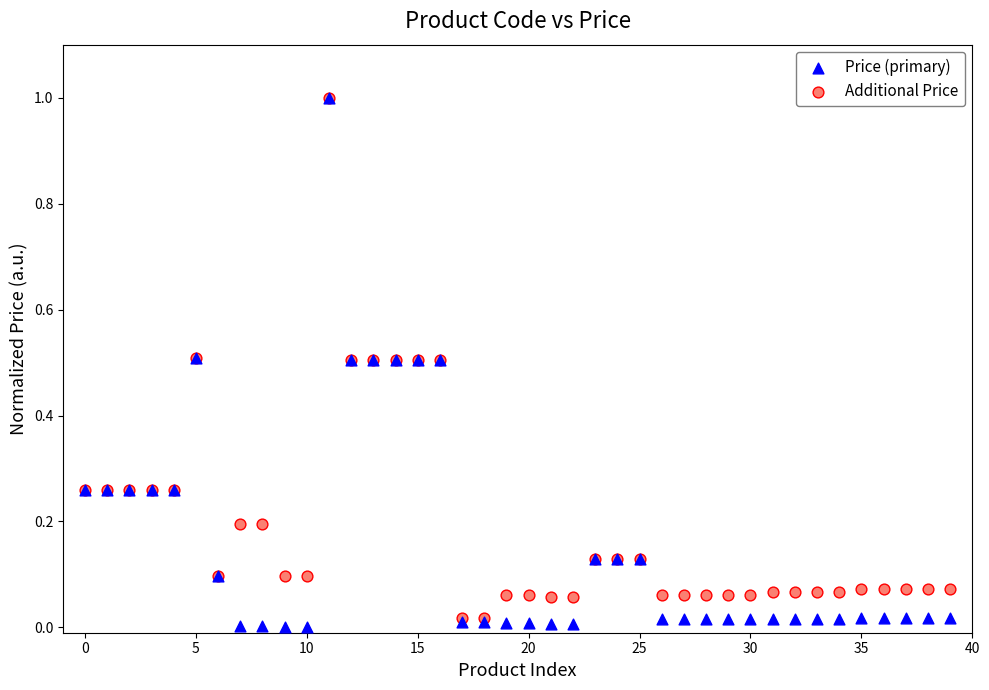

Which series has the widest spread of Y values?

Price (primary)